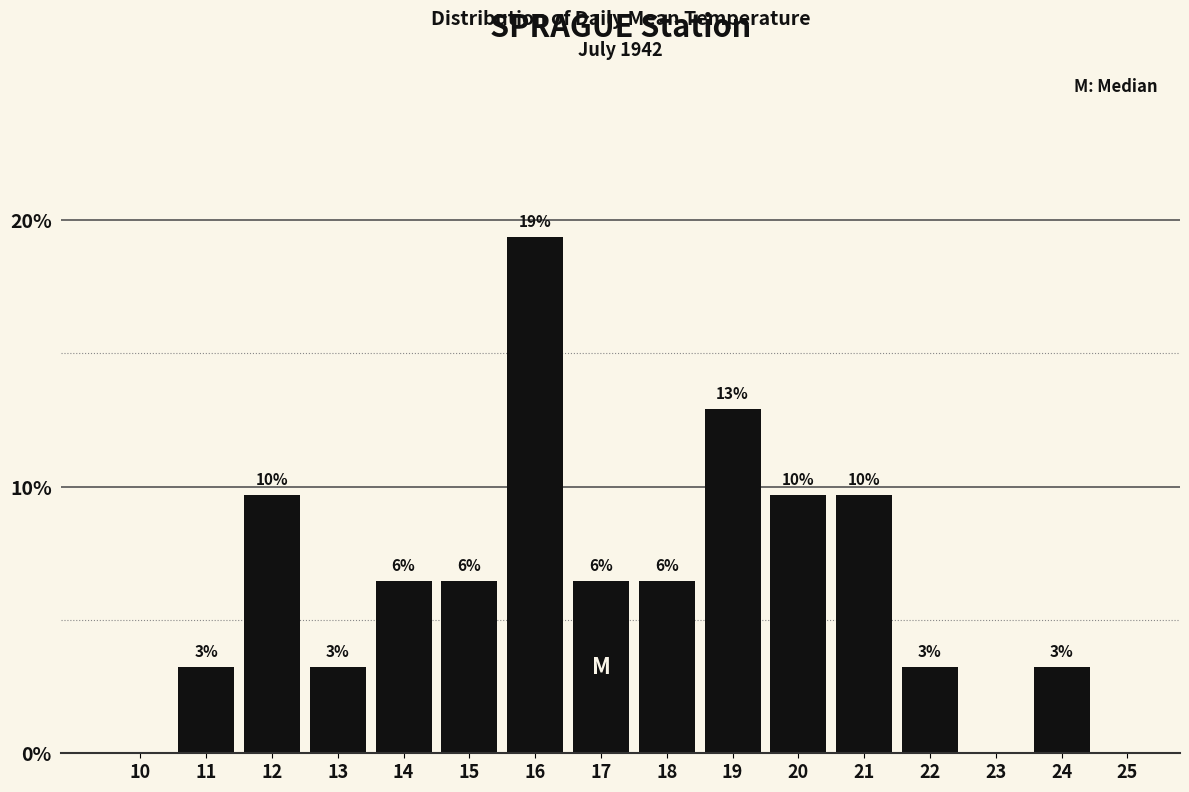

Are the bars horizontal?

No